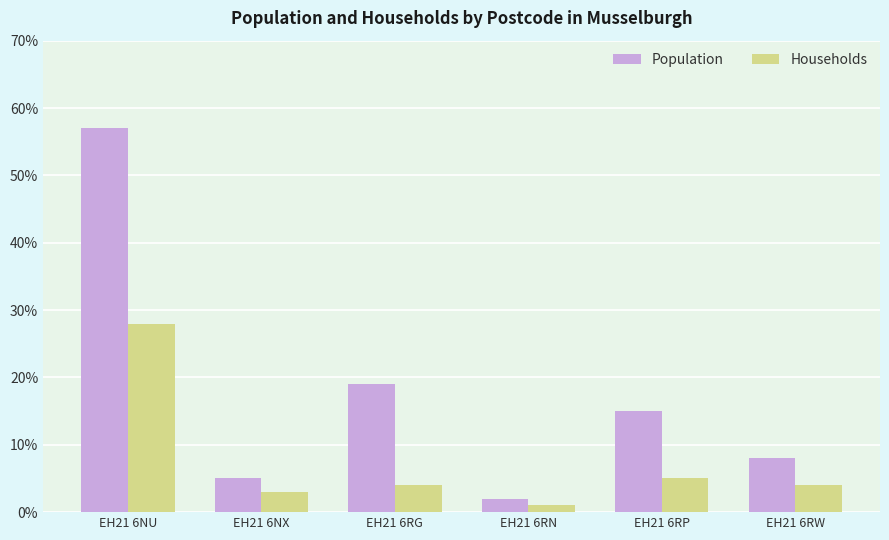

At which label does Households first exceed 4?

EH21 6NU